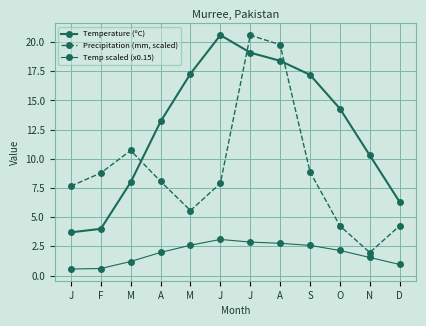

Reading left to right, list all the values displayed in this chart.

Temperature (ºC): J=3.7	F=4.0	M=8.0	A=13.2	M=17.3	J=20.6	J=19.1	A=18.4	S=17.2	O=14.3	N=10.3	D=6.3
Precipitation (mm, scaled): J=7.7	F=8.8	M=10.7	A=8.1	M=5.6	J=7.9	J=20.6	A=19.8	S=8.9	O=4.3	N=2.0	D=4.3
Temp scaled (x0.15): J=0.6	F=0.6	M=1.2	A=2.0	M=2.6	J=3.1	J=2.9	A=2.8	S=2.6	O=2.1	N=1.5	D=0.9